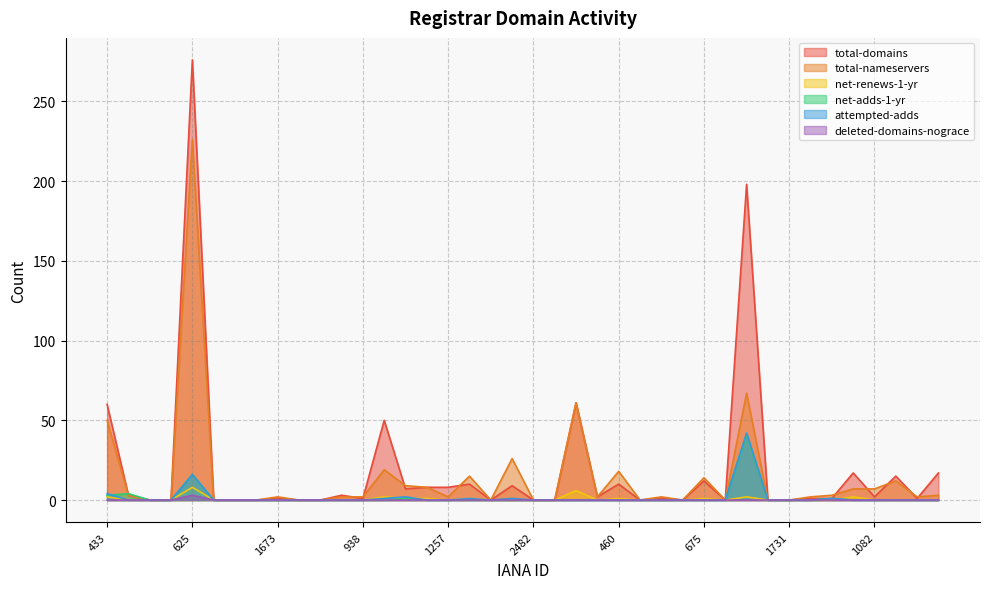

What position from the left is 697?

7